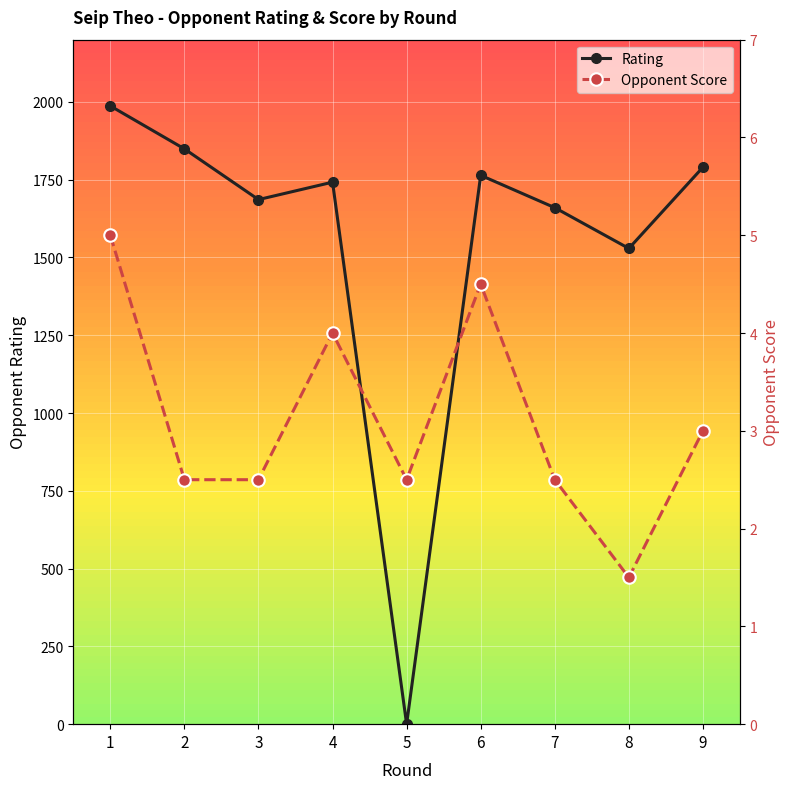

Rank the categories by Rating value from highest to lowest.

1, 2, 9, 6, 4, 3, 7, 8, 5